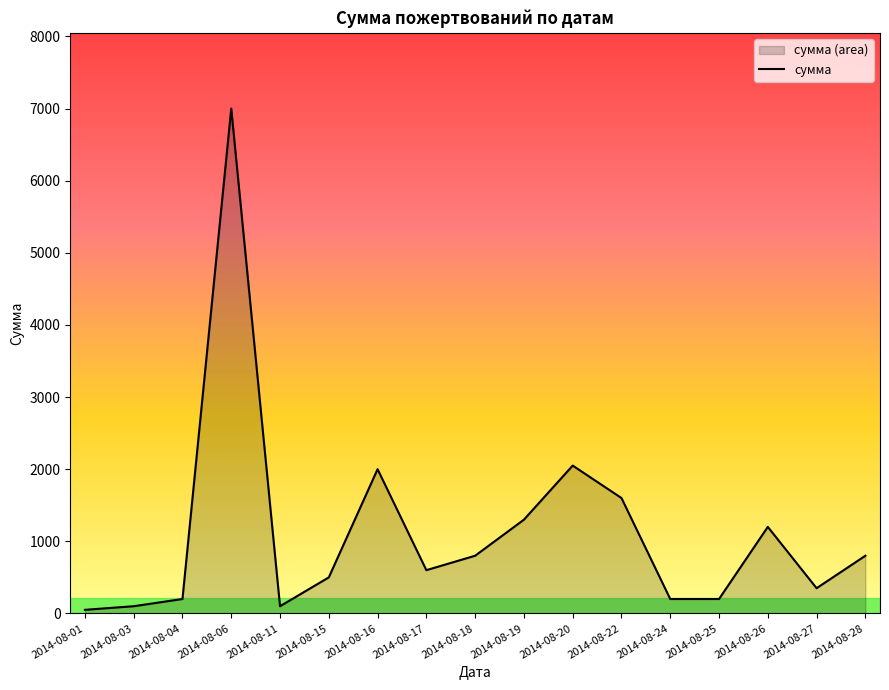

Where is the data nearest to the value 3525?

2014-08-20